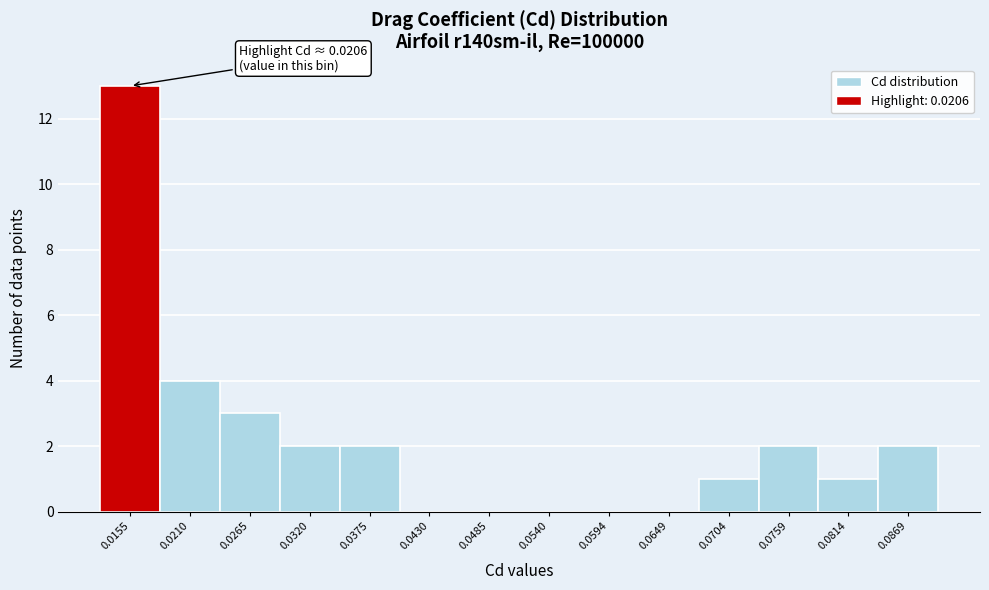

Reading right to left, transcribe all the data shown in this chart.

0.0869=2	0.0814=1	0.0759=2	0.0704=1	0.0649=0	0.0594=0	0.0540=0	0.0485=0	0.0430=0	0.0375=2	0.0320=2	0.0265=3	0.0210=4	0.0155=13